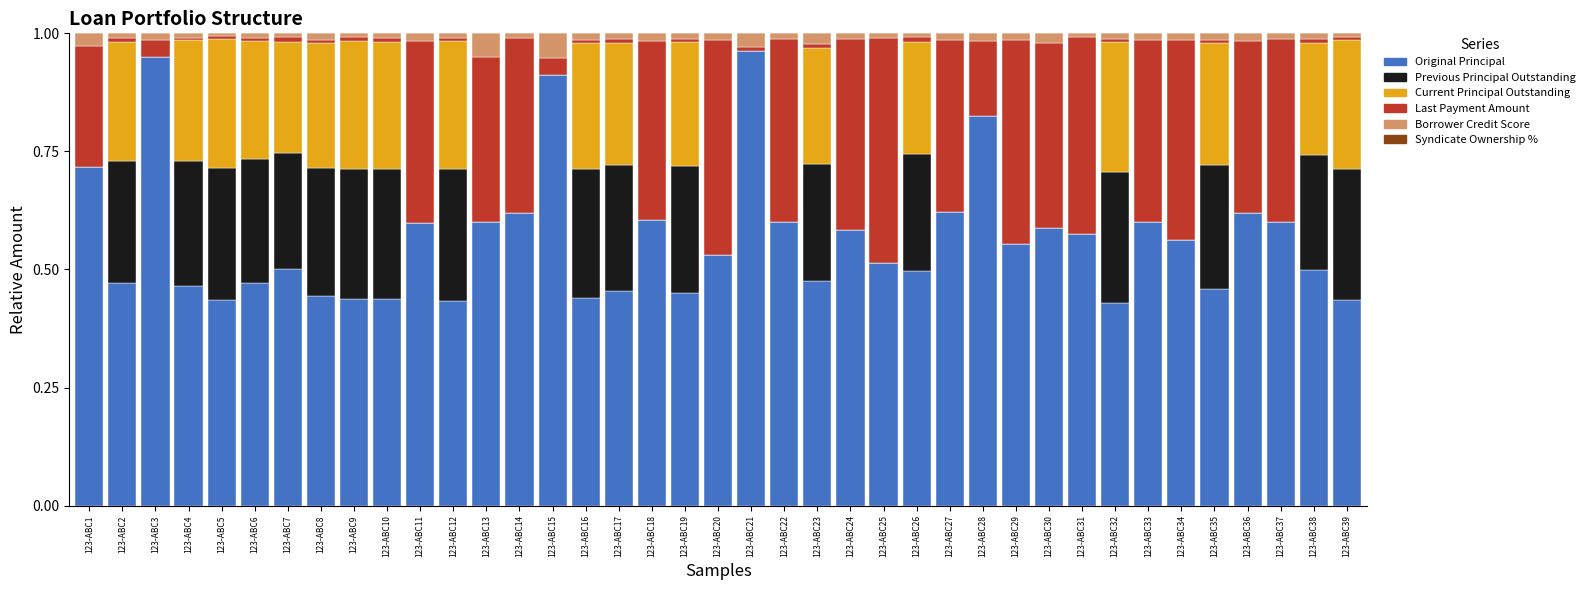

At which label does Original Principal reach its minimum?

123-ABC32